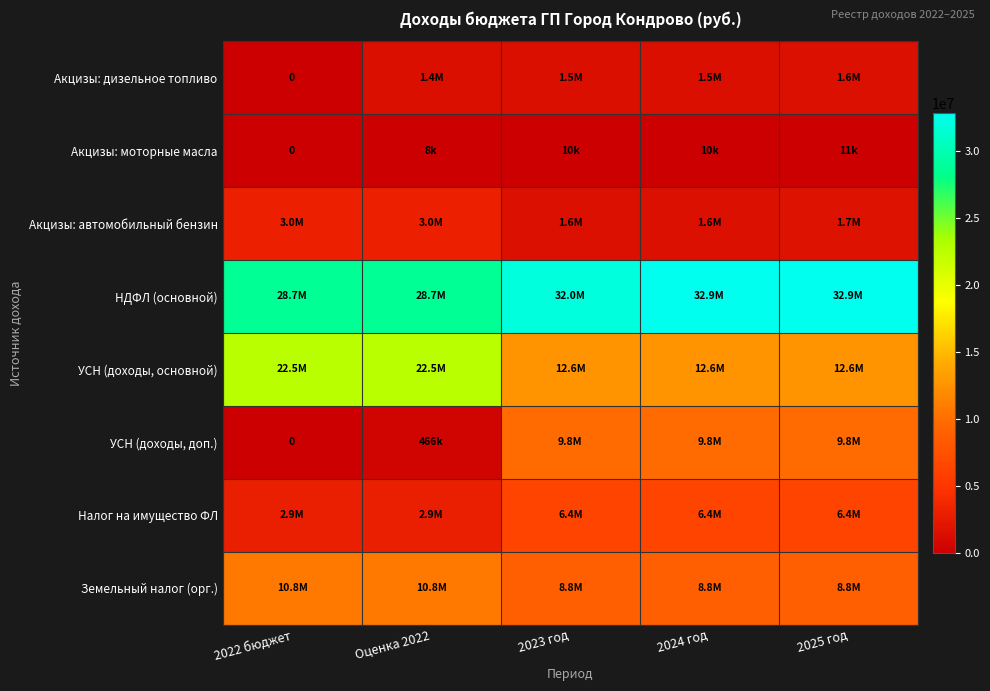

At how many categories does at least one series exceed 30283715?

3